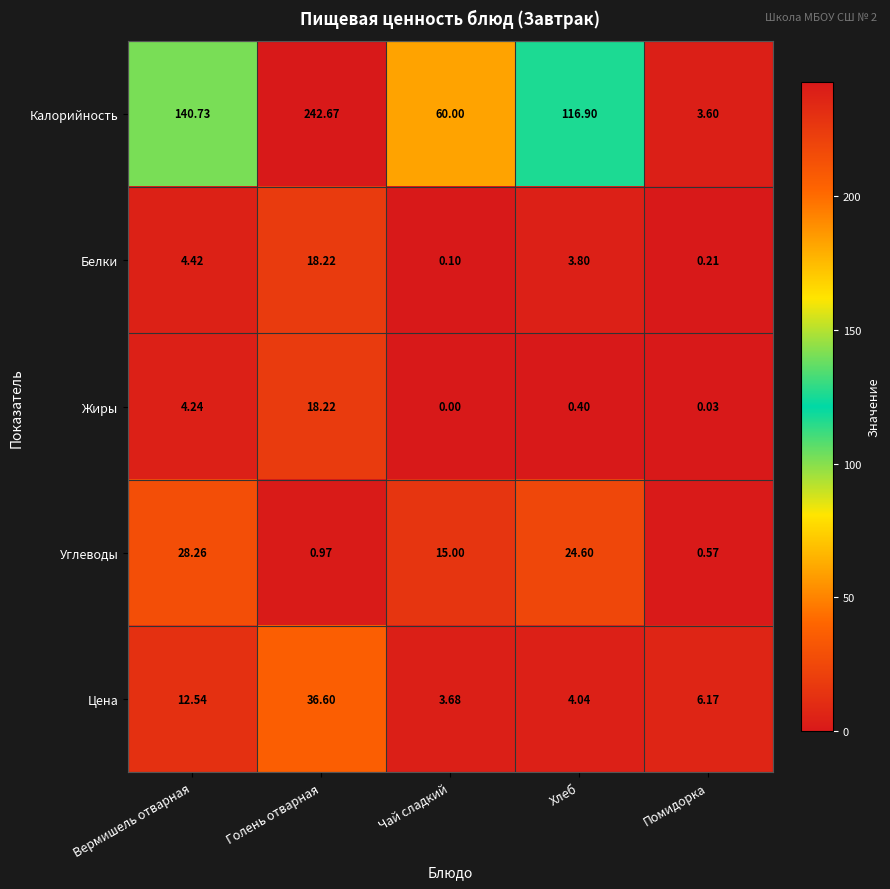

At which category is the sum across all series the highest?

Голень отварная